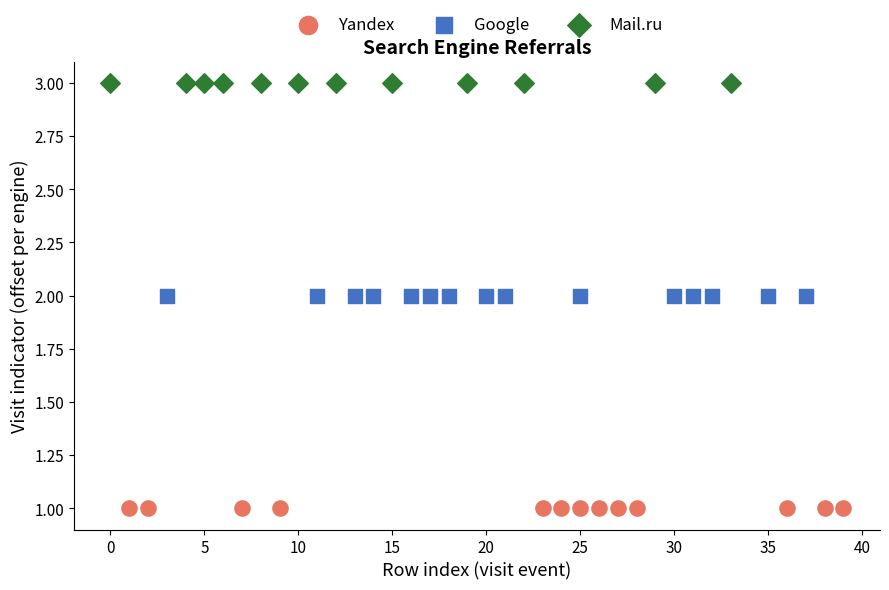

Which series contains the highest Y value?

Mail.ru